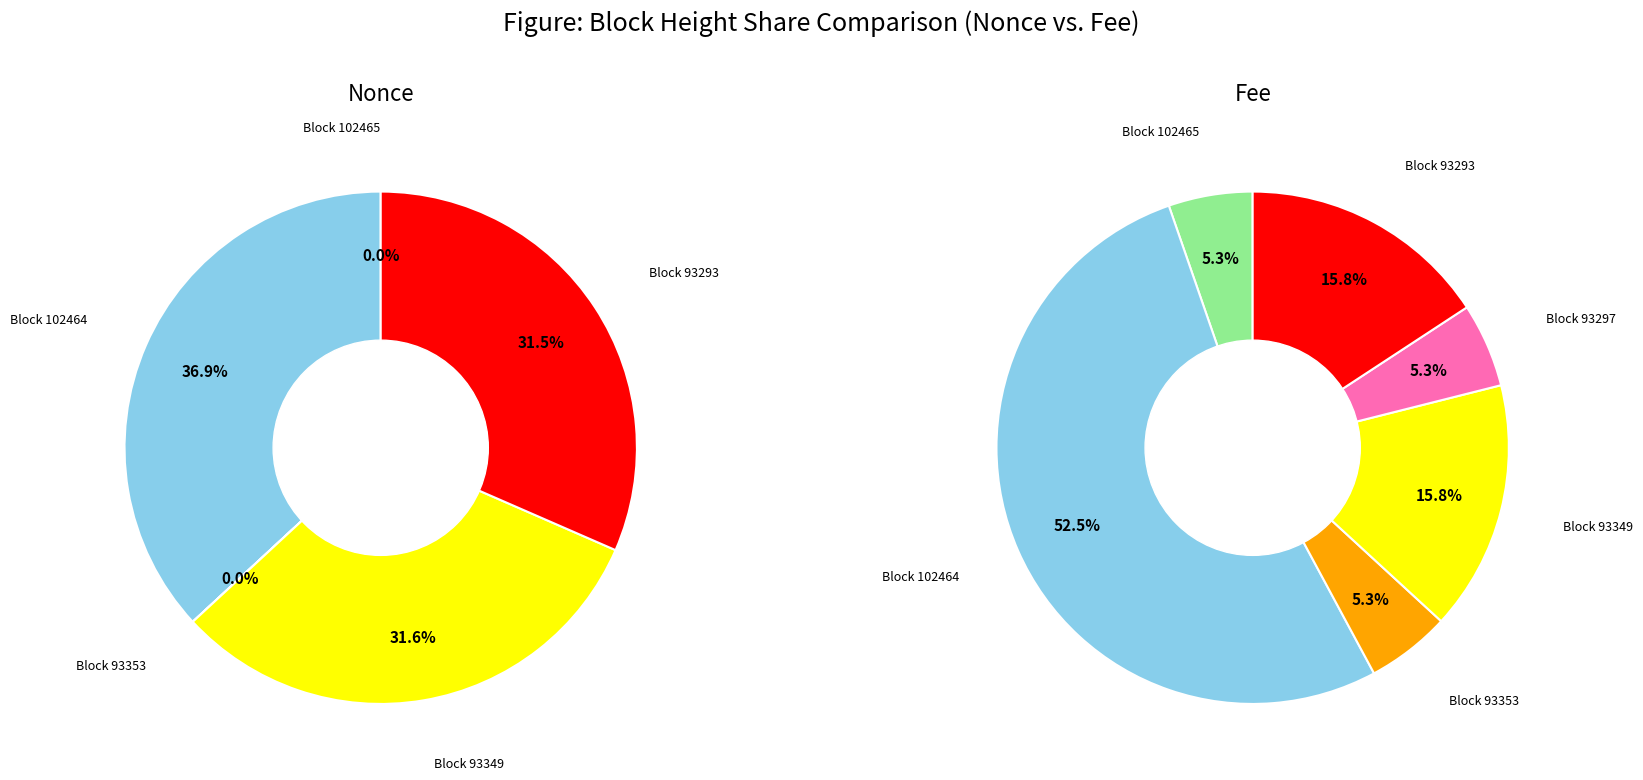

Does any single category account for the majority?

No